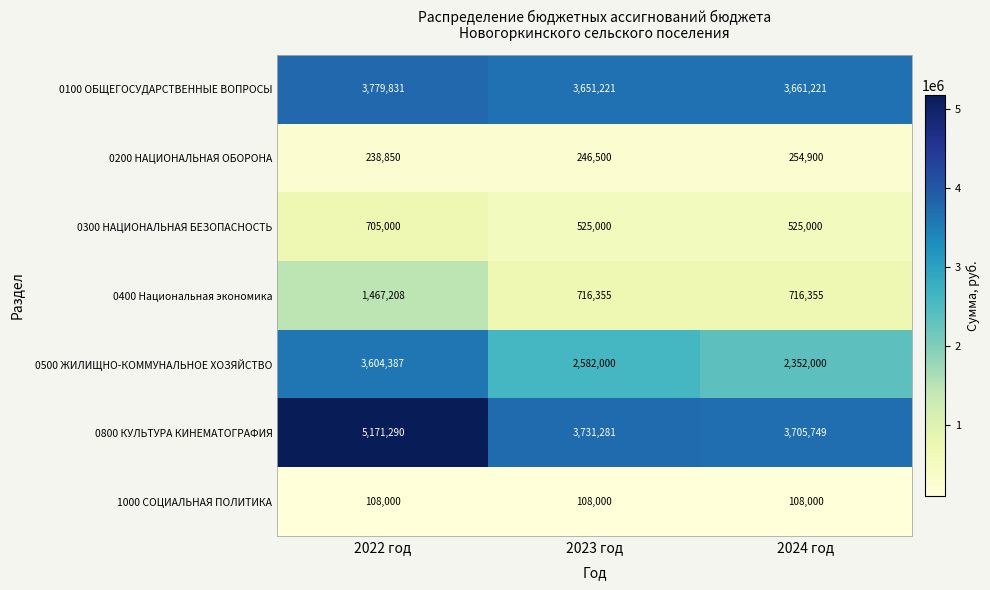

Rank the series at 2024 год from highest to lowest value.

0800 КУЛЬТУРА КИНЕМАТОГРАФИЯ, 0100 ОБЩЕГОСУДАРСТВЕННЫЕ ВОПРОСЫ, 0500 ЖИЛИЩНО-КОММУНАЛЬНОЕ ХОЗЯЙСТВО, 0400 Национальная экономика, 0300 НАЦИОНАЛЬНАЯ БЕЗОПАСНОСТЬ, 0200 НАЦИОНАЛЬНАЯ ОБОРОНА, 1000 СОЦИАЛЬНАЯ ПОЛИТИКА